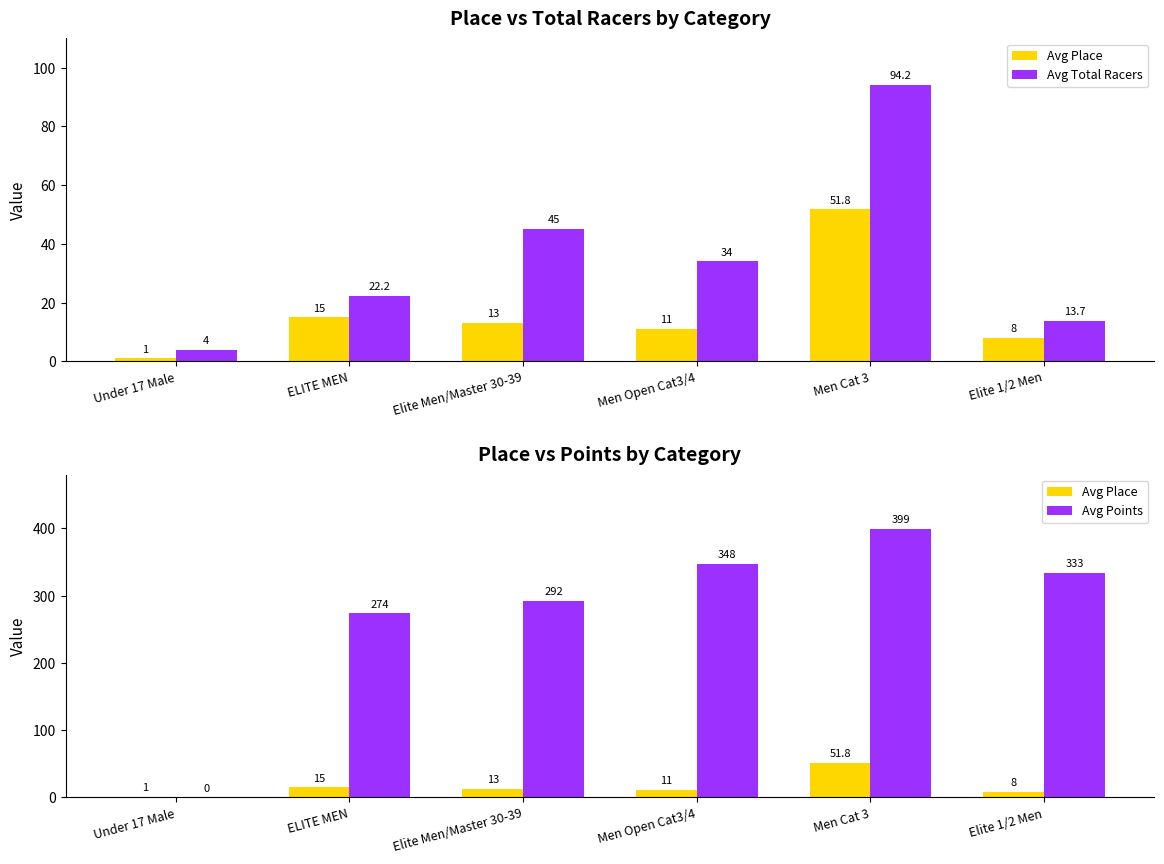

What is the difference between the maximum and minimum values in the Avg Points series?

399.1